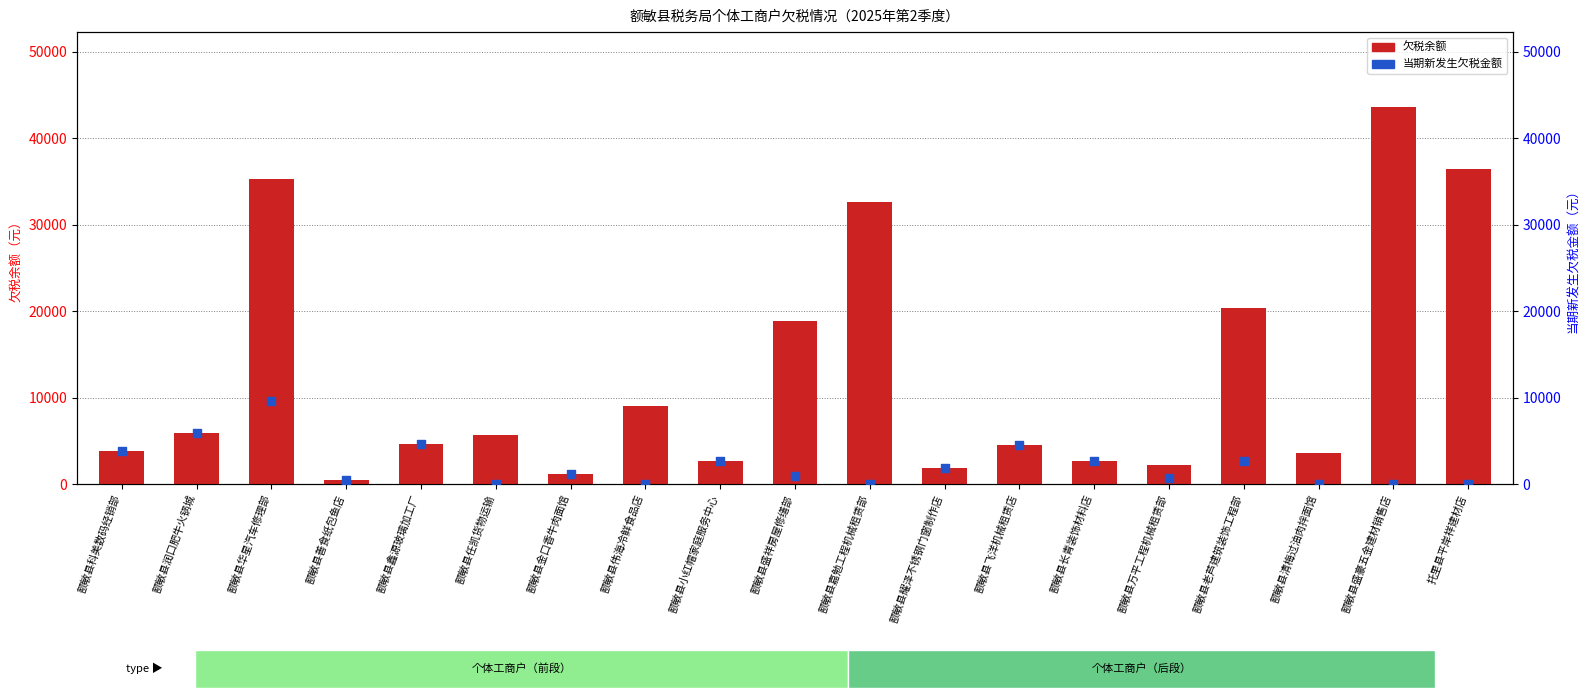

What is the total value across all series at 额敏县金口香牛肉面馆?

2400.0